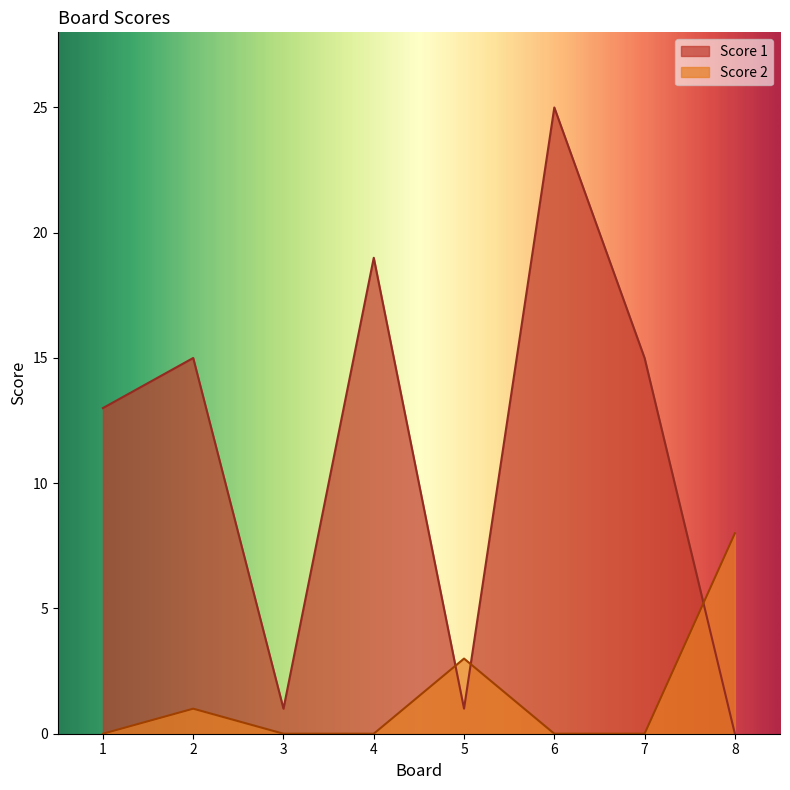

The value of Score 1 at 8 is -12. True or false?

False